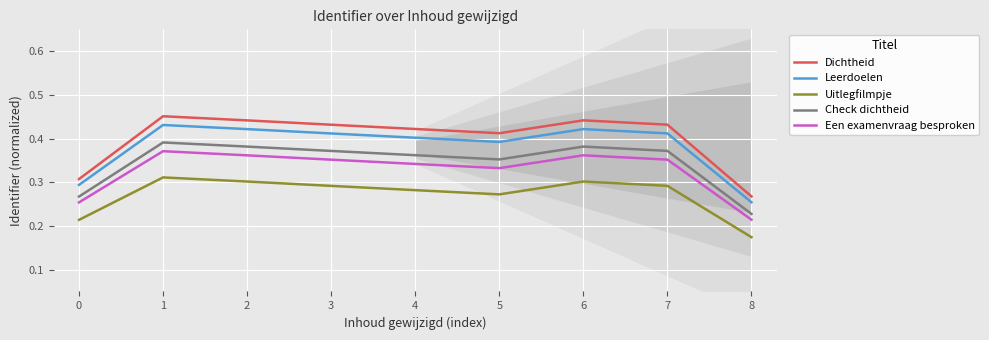

What is the total value across all series at 8?

1.1